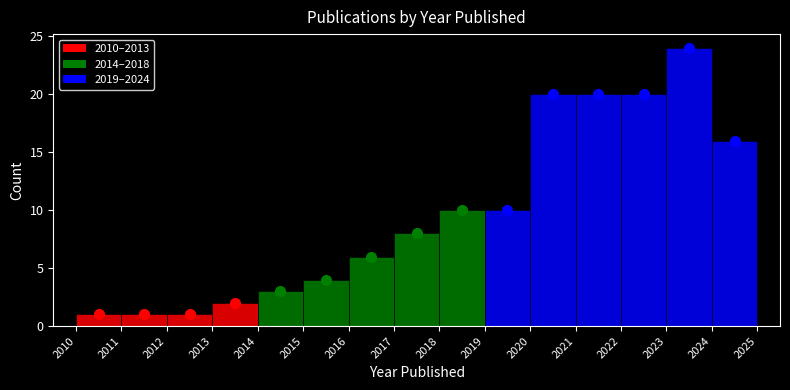

How tall is the bar that spans 2017 to 2018 on the x-axis? The values are not printed on the chart, so give them approximately, as read against the axis.

8